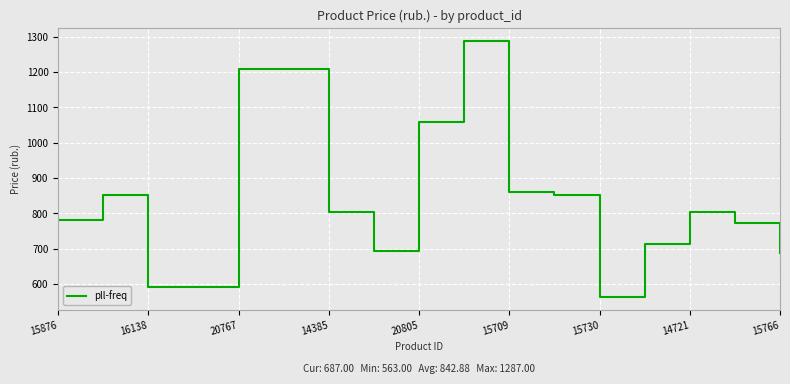

Count the number of data series in this chart.

1